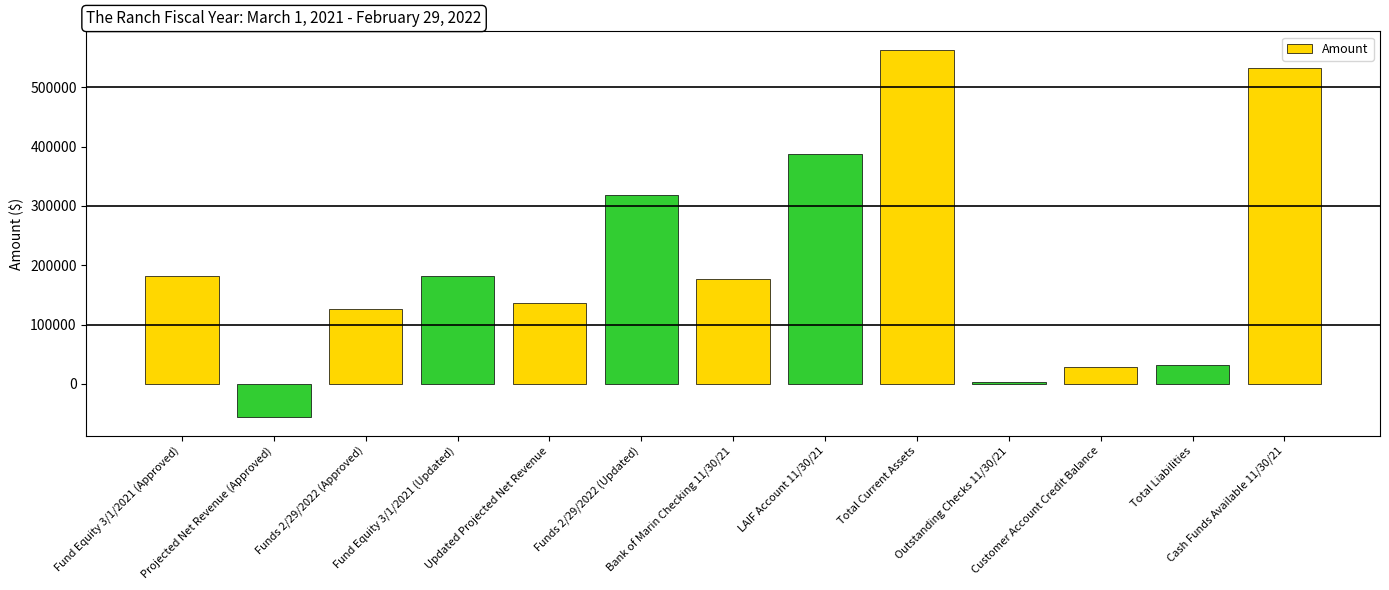

Is it true that the value at Funds 2/29/2022 (Updated) is 439087?

False